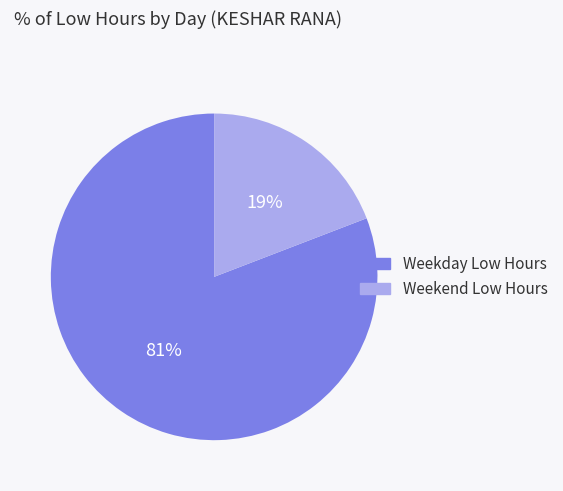

Count the number of slices in the pie.

2